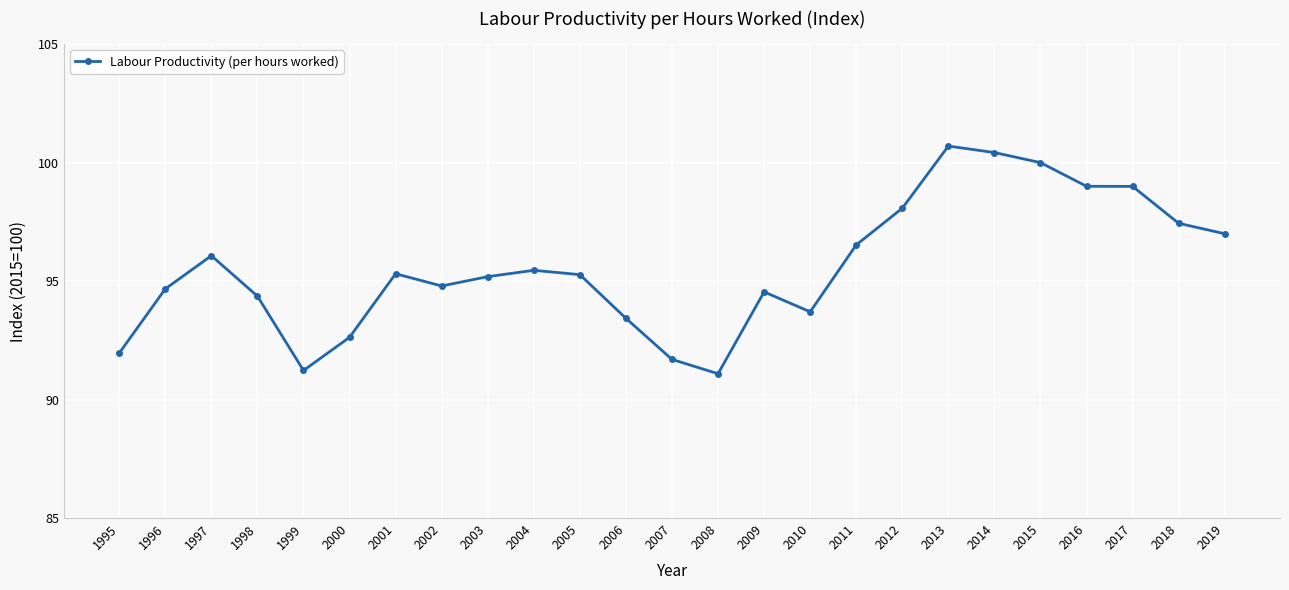

Which category has the highest value across all series?

2013